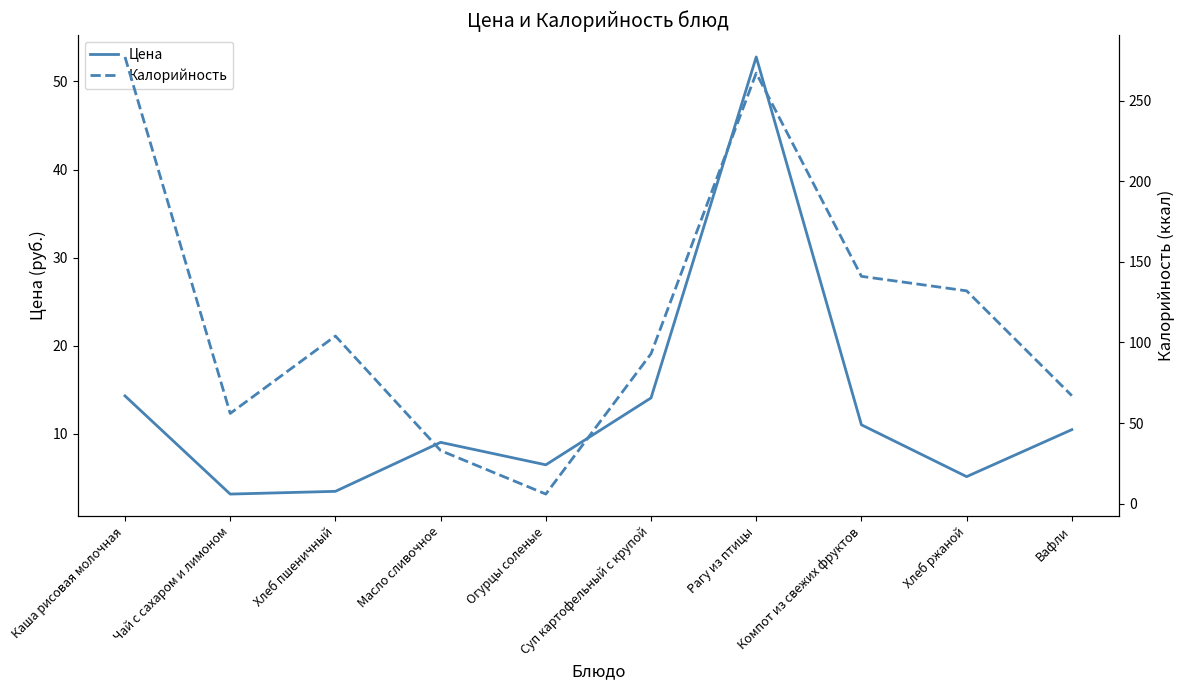

Read the Калорийность value at Суп картофельный с крупой.

93.0